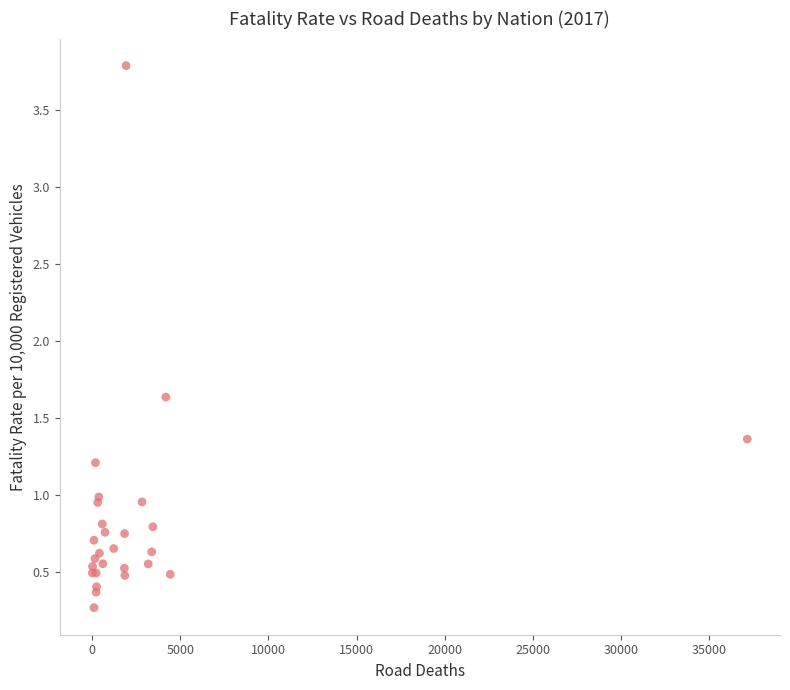

What Y value in the scatter plot is closest to 2?

1.6